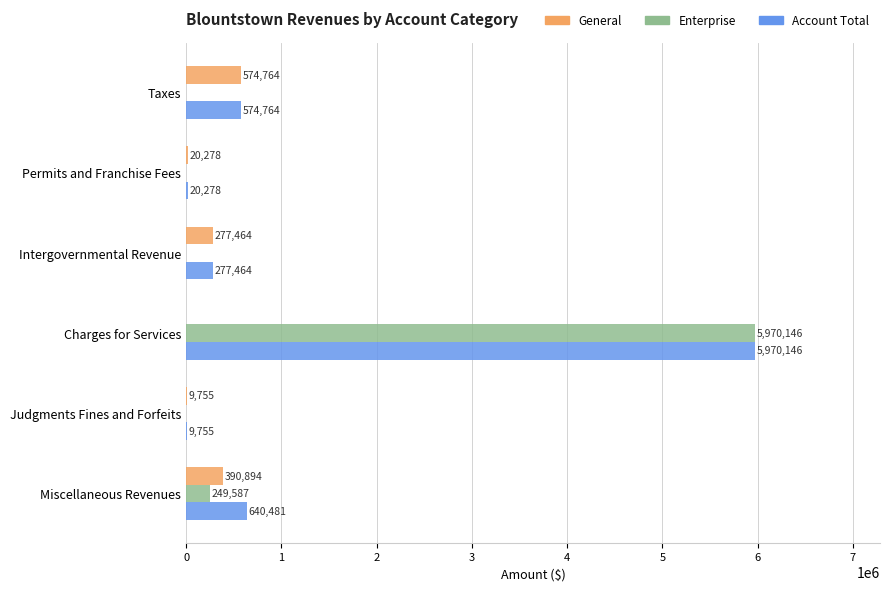

What is the approximate value of General at Intergovernmental Revenue, to the nearest 10?

277460